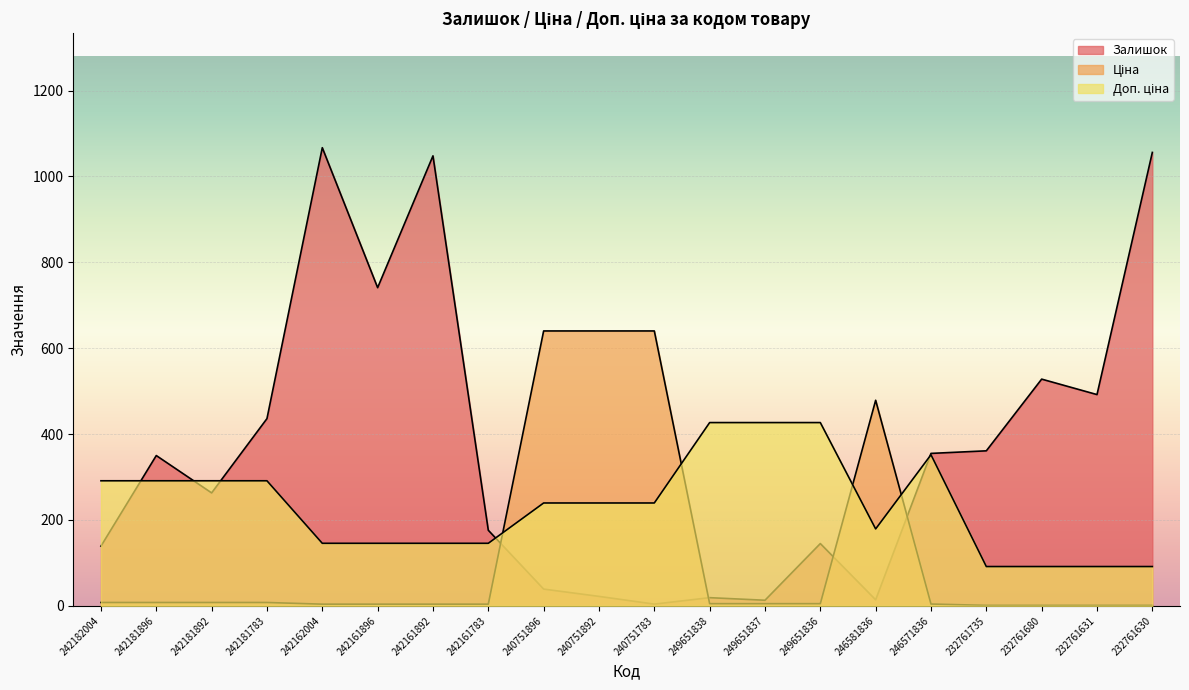

What is the minimum value for Ціна?

1.1